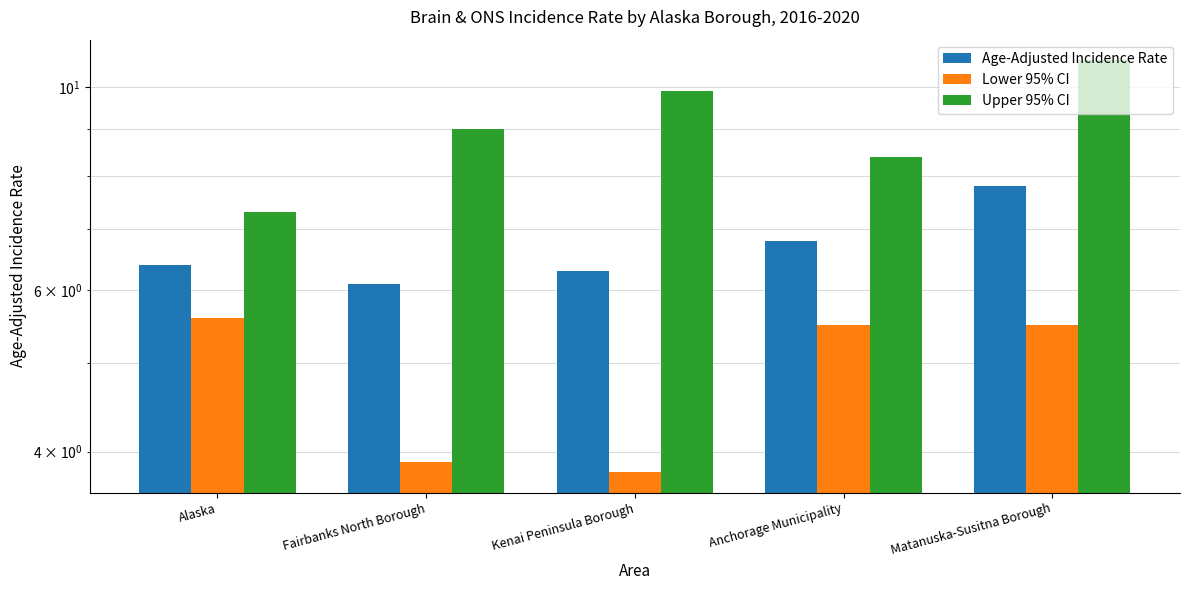

What is the smallest value displayed?

3.8